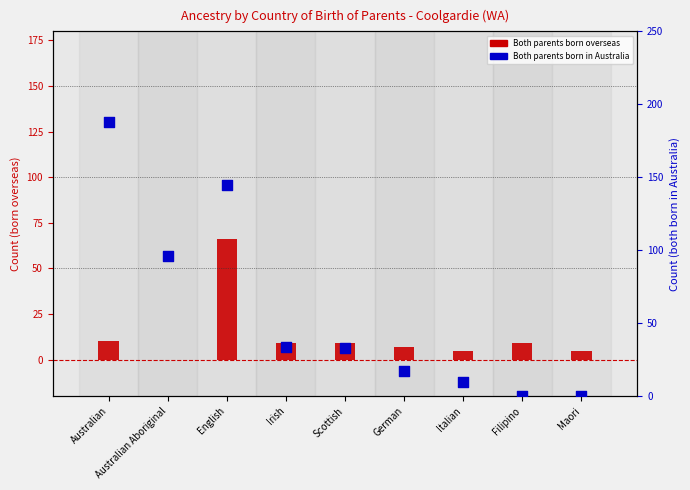

At which category is the sum across all series the highest?

English